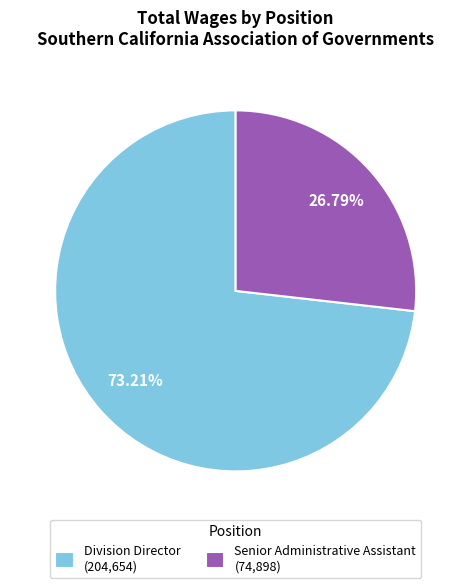

Is it true that Division Director is 73% of the pie?

True